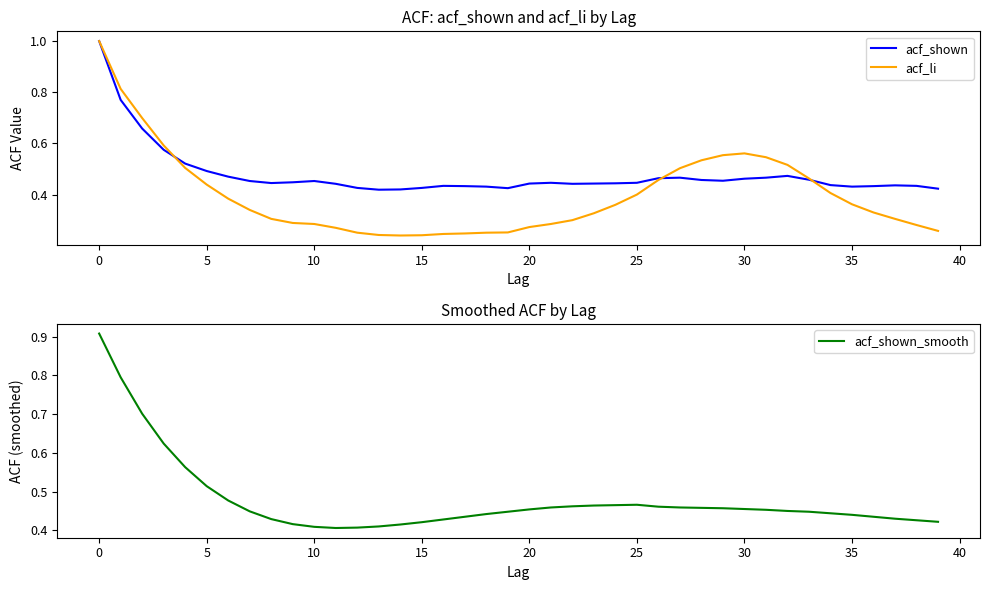

How many lines are shown in the chart?

3